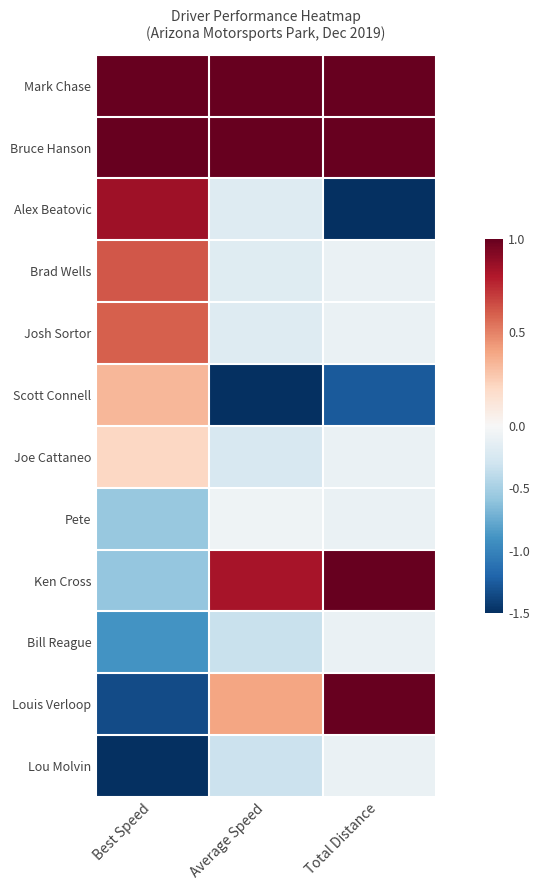

Which series has the largest total across all categories?

Mark Chase